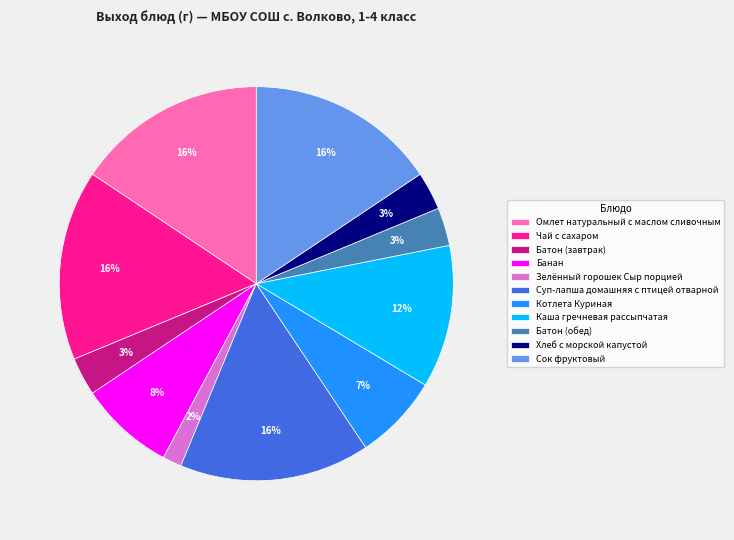

To the nearest percent, what percentage of the pie is Котлета Куриная?

7%